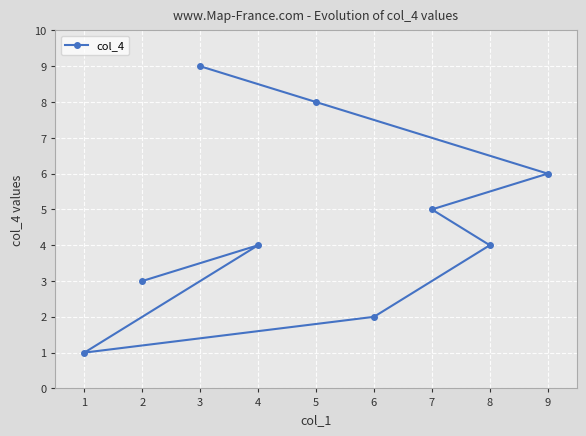

Reading left to right, extract all data points from this chart.

1	3	9	4	8	2	5	4	6